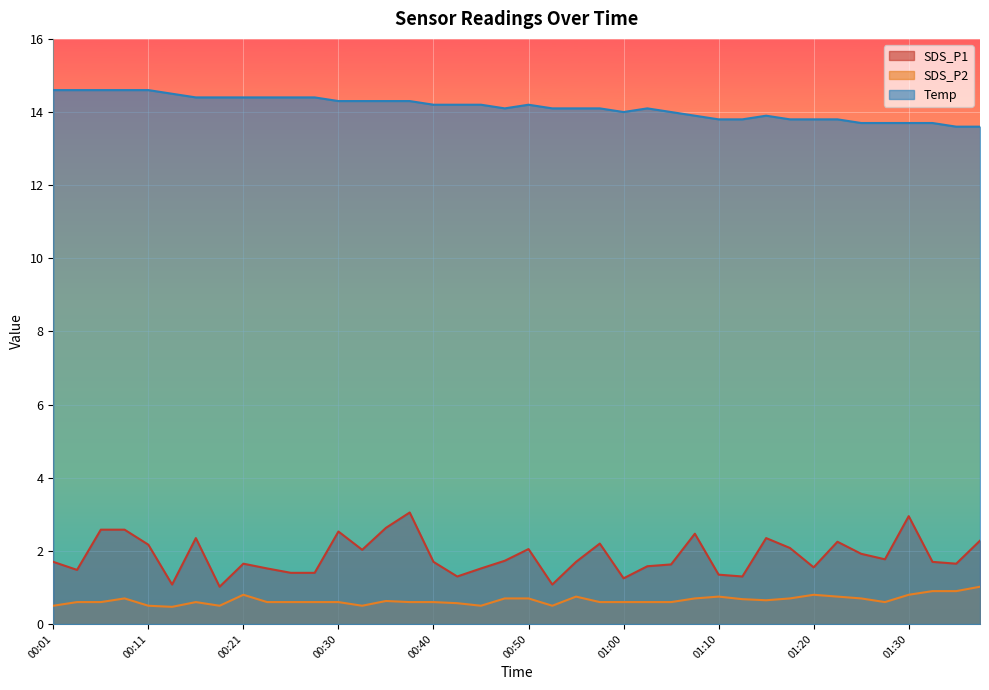

The SDS_P2 series shows 0.4 at 00:50. True or false?

False